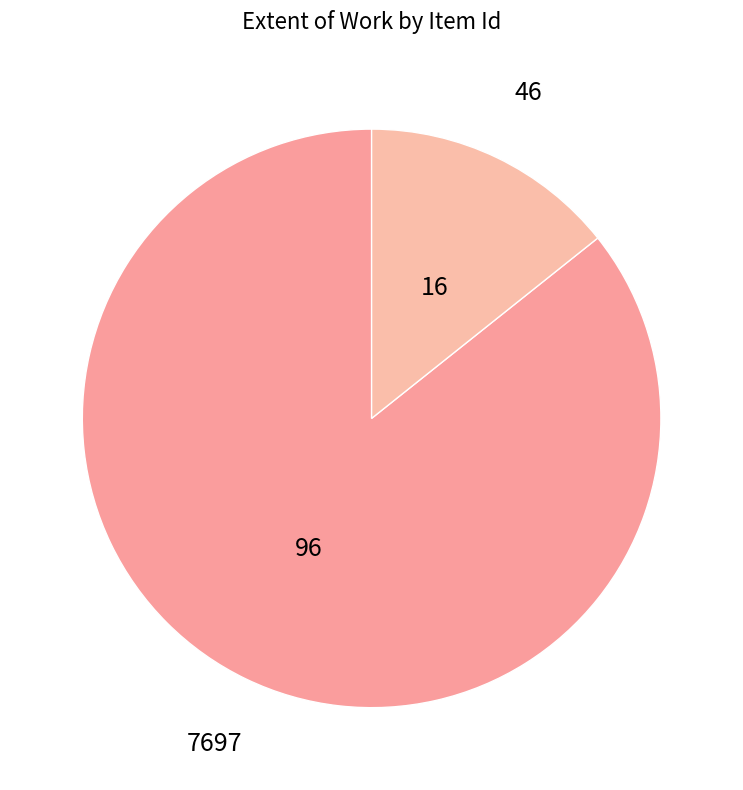

The 7697 slice represents 86% of the pie. True or false?

True